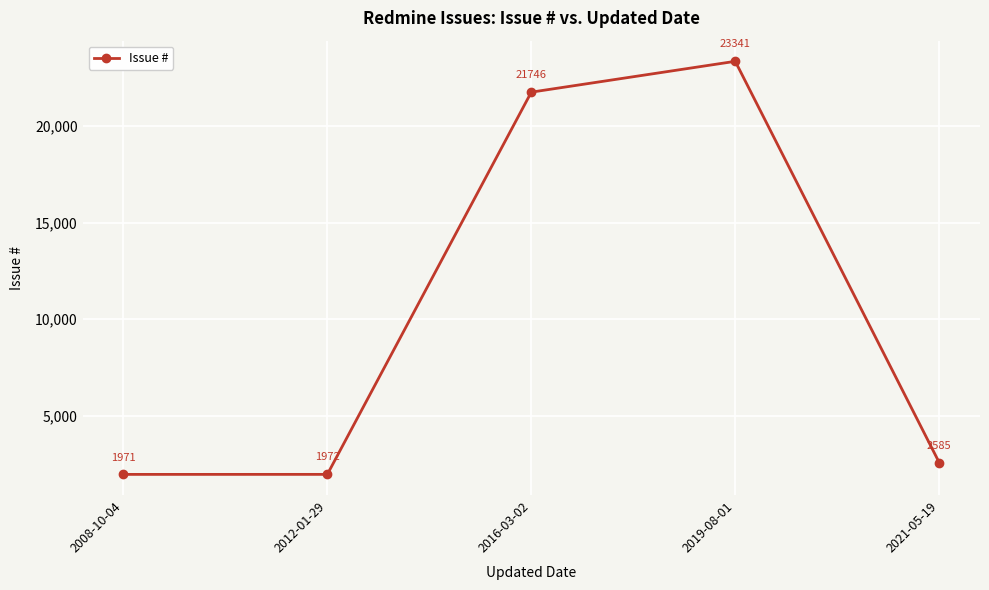

The chart shows a value of 656 at 2012-01-29. True or false?

False